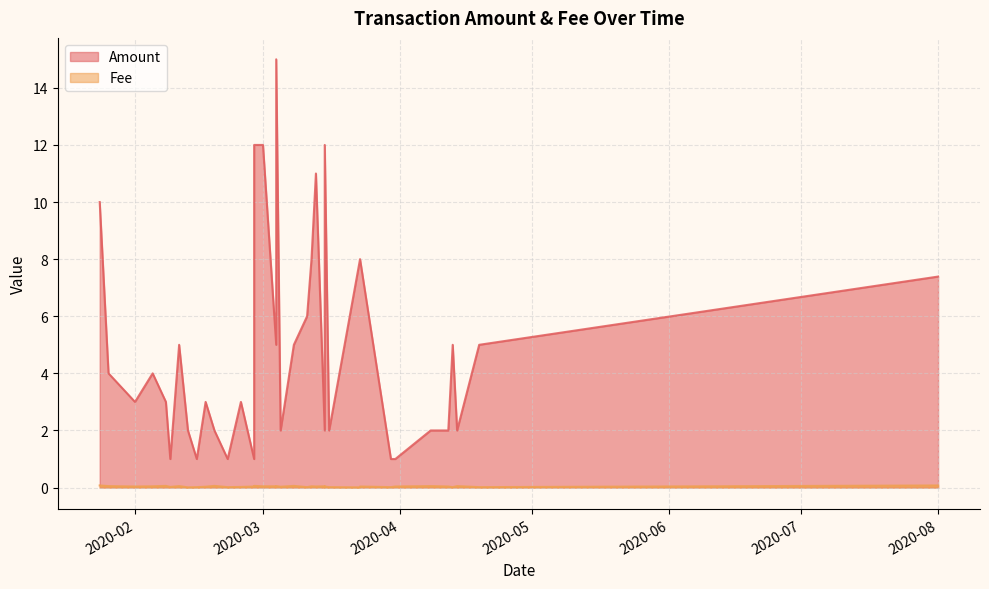

Where is the first local minimum for Fee?

1